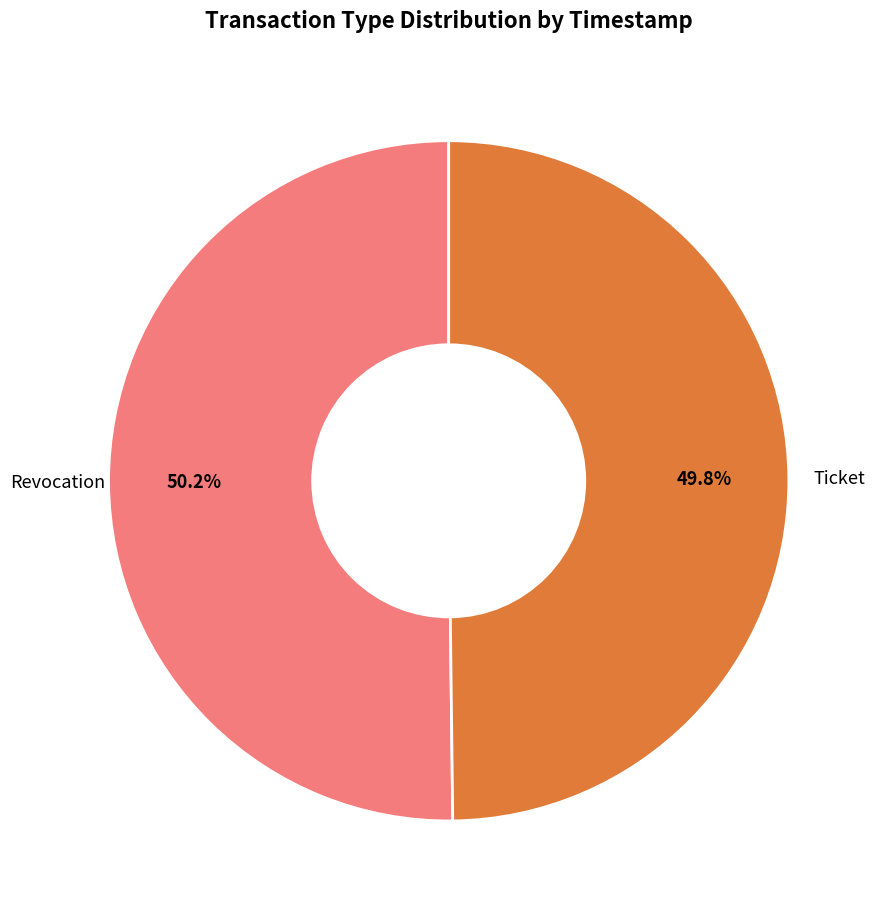

Is there a majority slice in this chart?

Yes